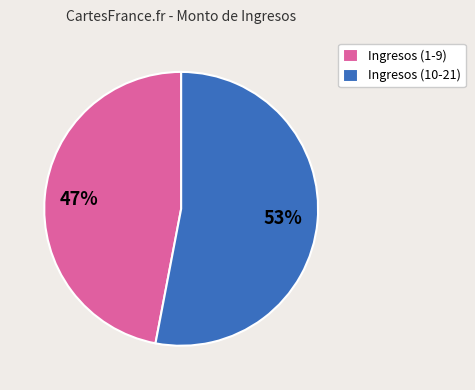

Does any single category account for the majority?

Yes